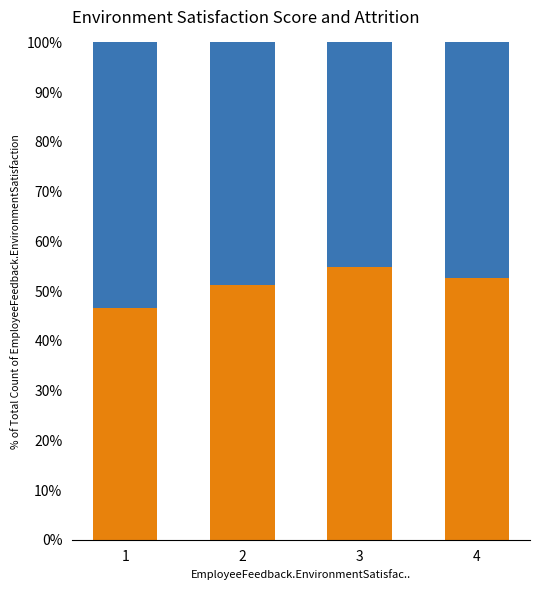

What is the total value across all series at 4?

100.0